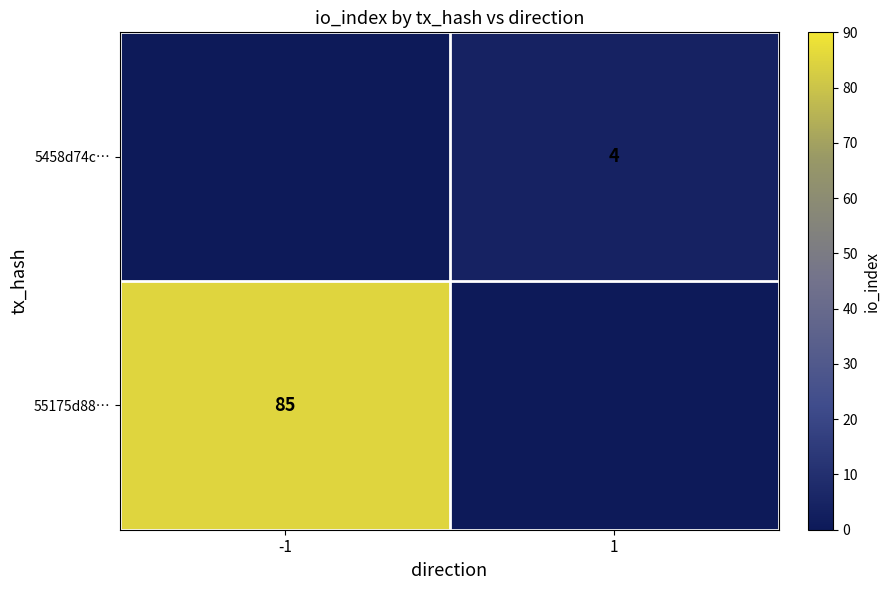

The 5458d74c… series shows 2 at 1. True or false?

False